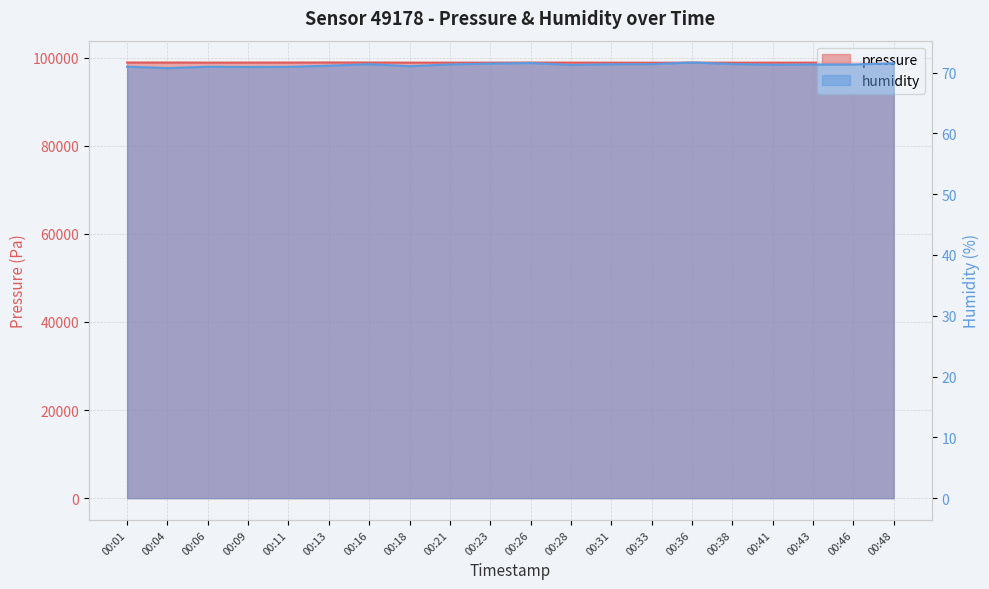

At which label does pressure first exceed 98888?

00:01